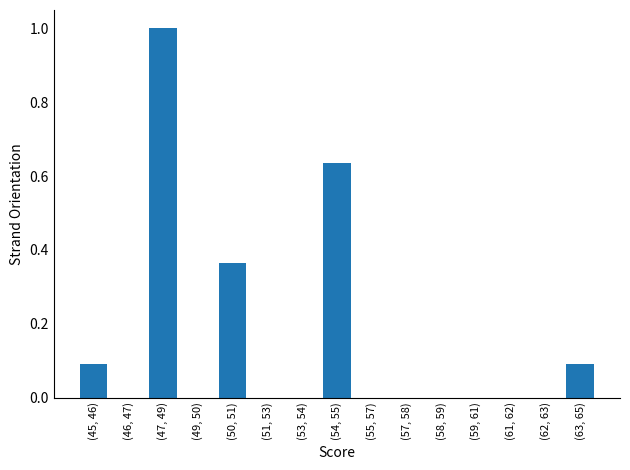

What is the maximum value shown in the chart?

1.0